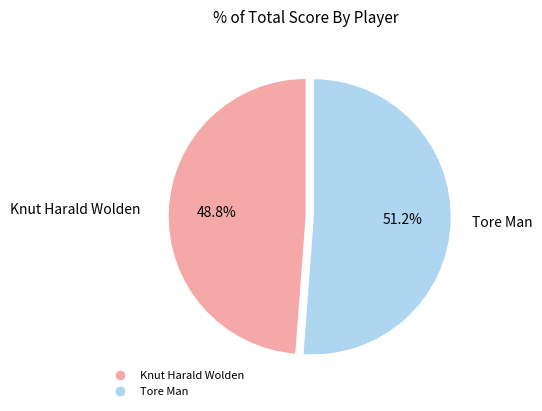

How much of the chart is everything except Tore Man?

48.8%